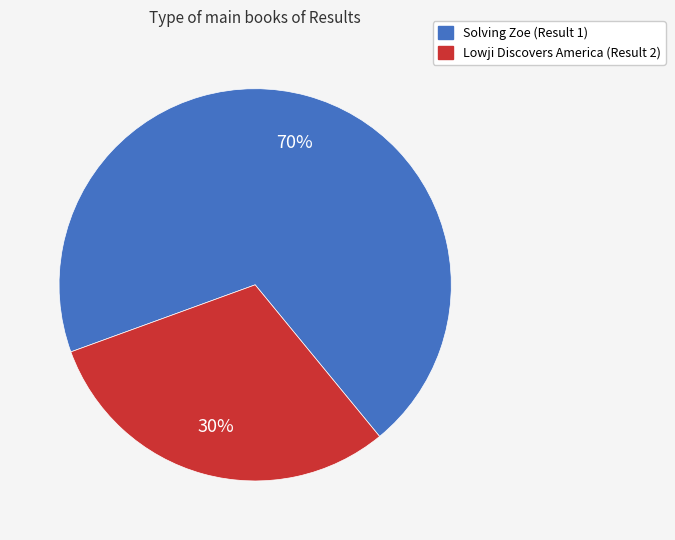

Do Solving Zoe (Result 1) and Lowji Discovers America (Result 2) together represent more than half of the pie?

Yes